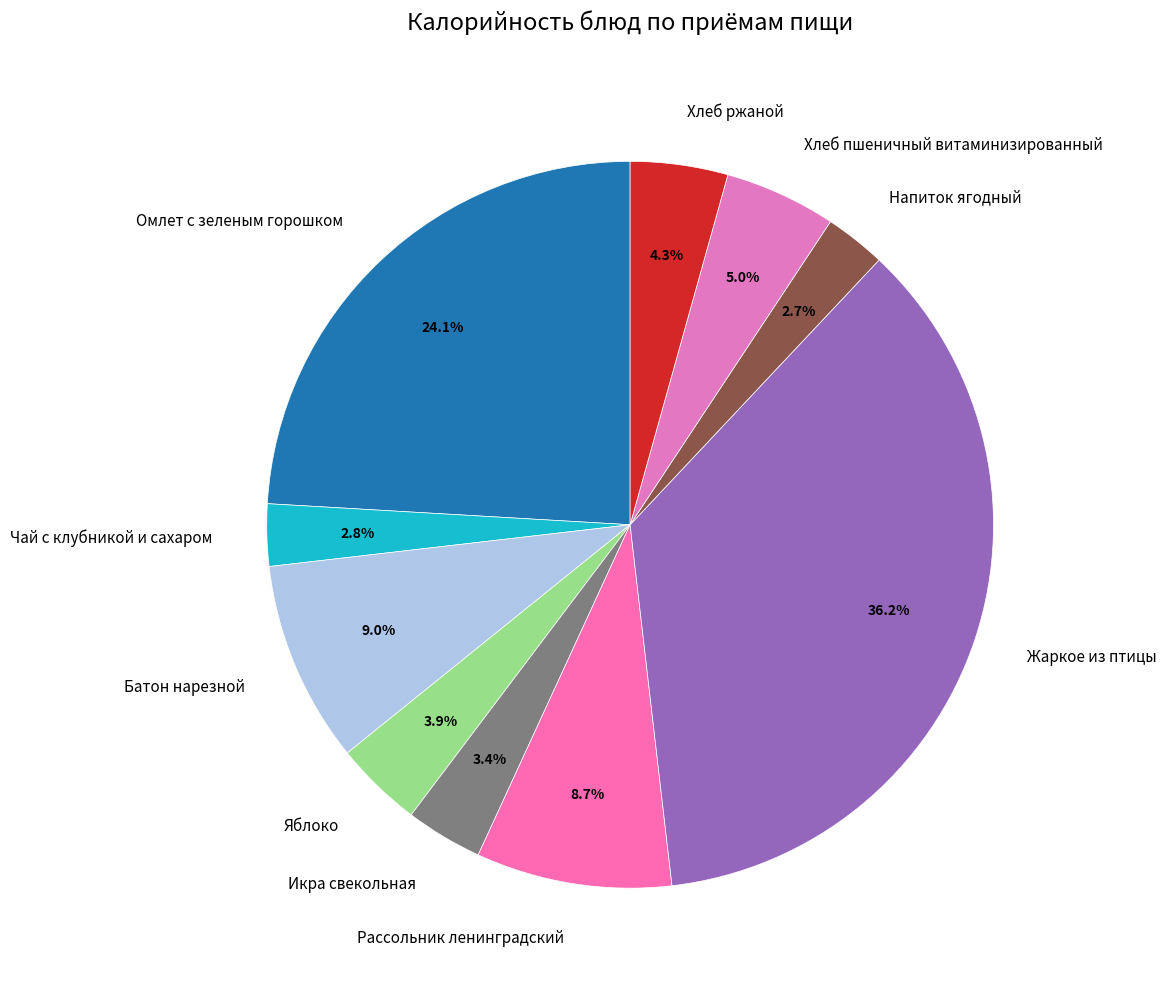

What portion of the pie excludes Жаркое из птицы?

63.8%